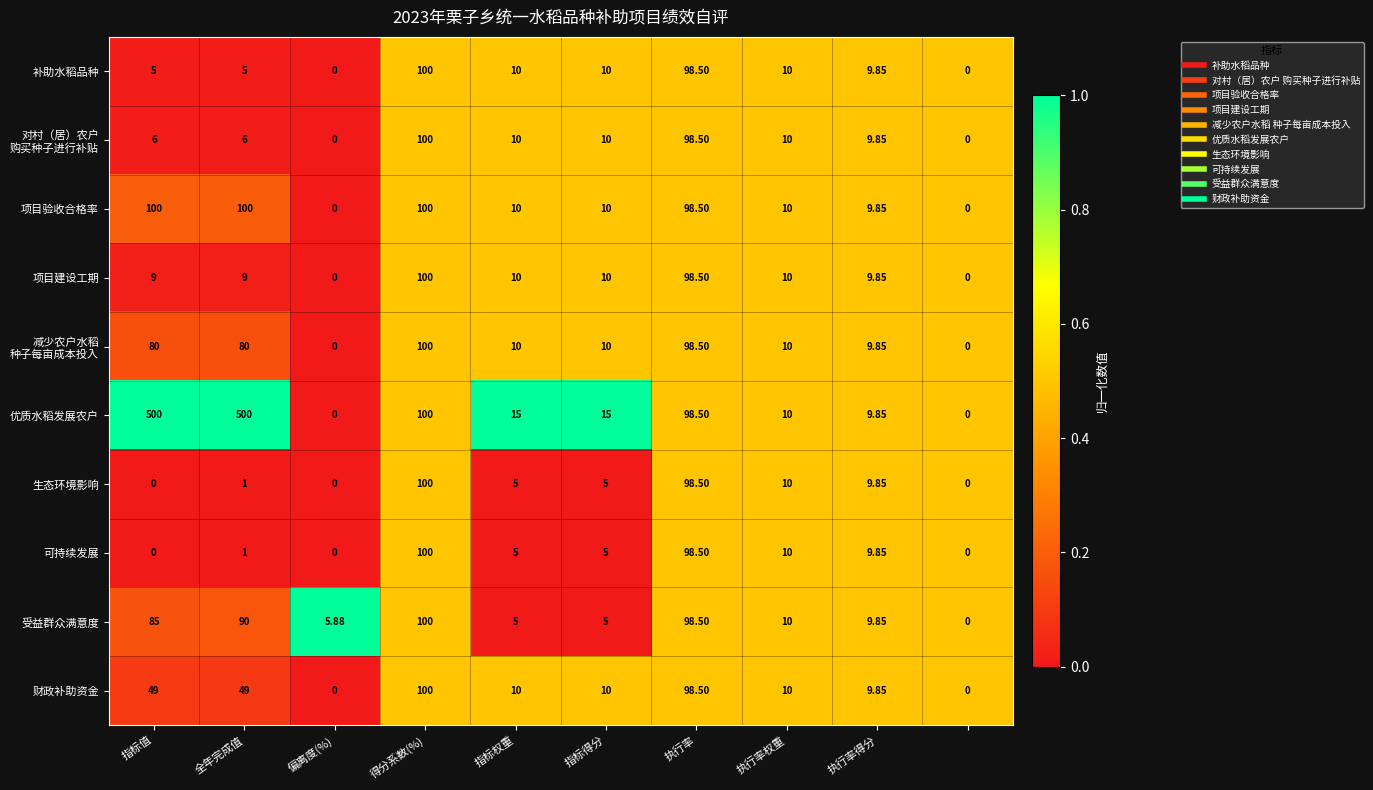

Which series has the largest total across all categories?

优质水稻发展农户